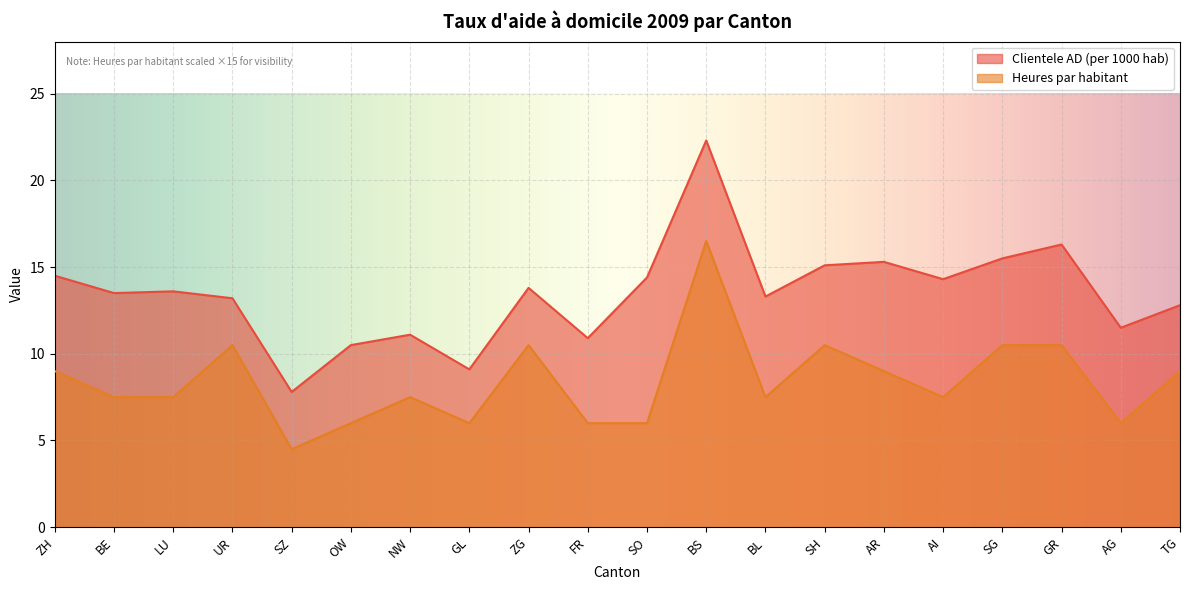

Where is the first local minimum for Clientele AD (per 1000 hab)?

BE